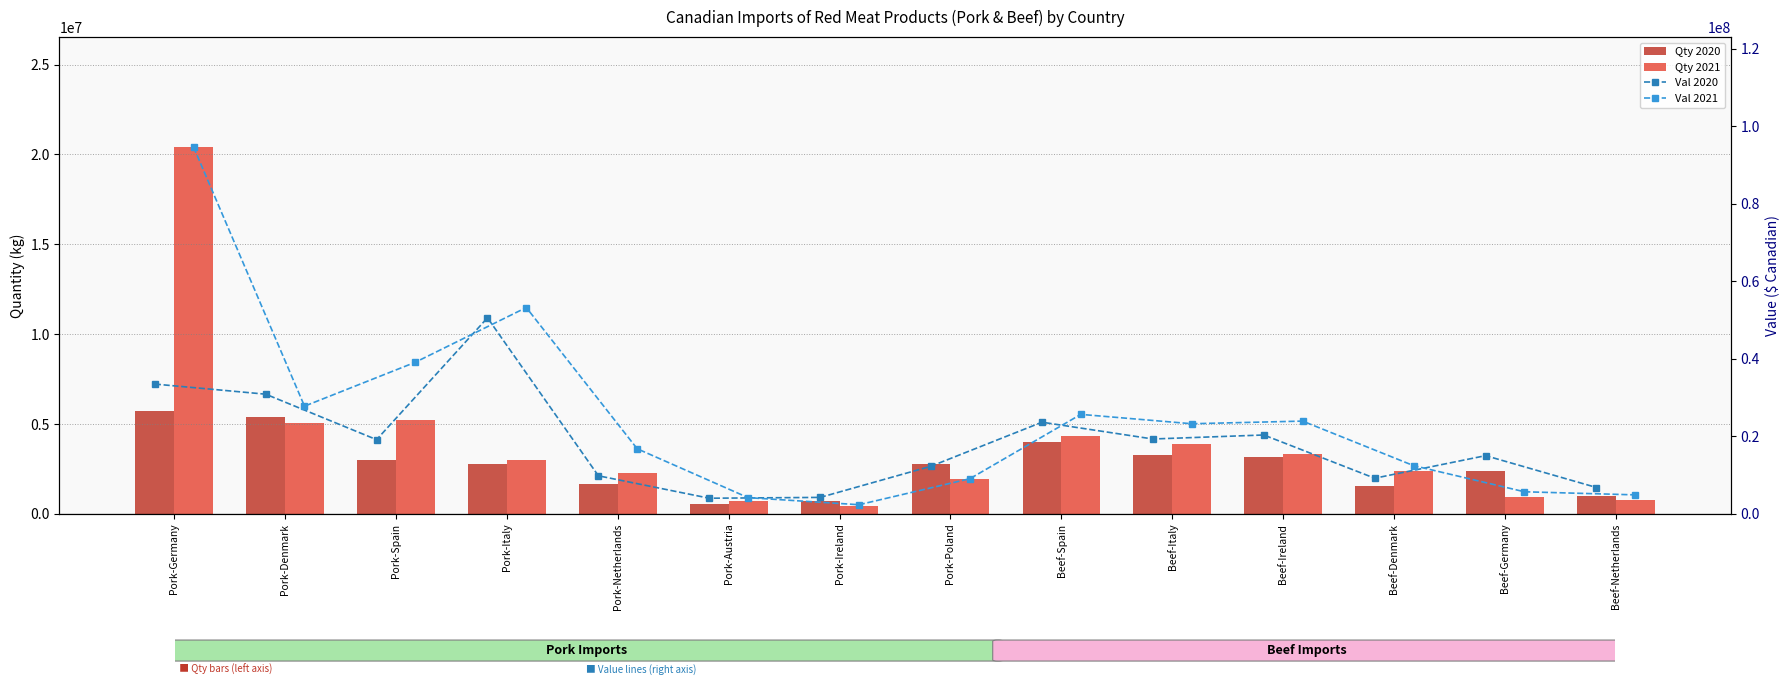

The Qty 2021 series shows 20404595 at Pork-Germany. True or false?

True